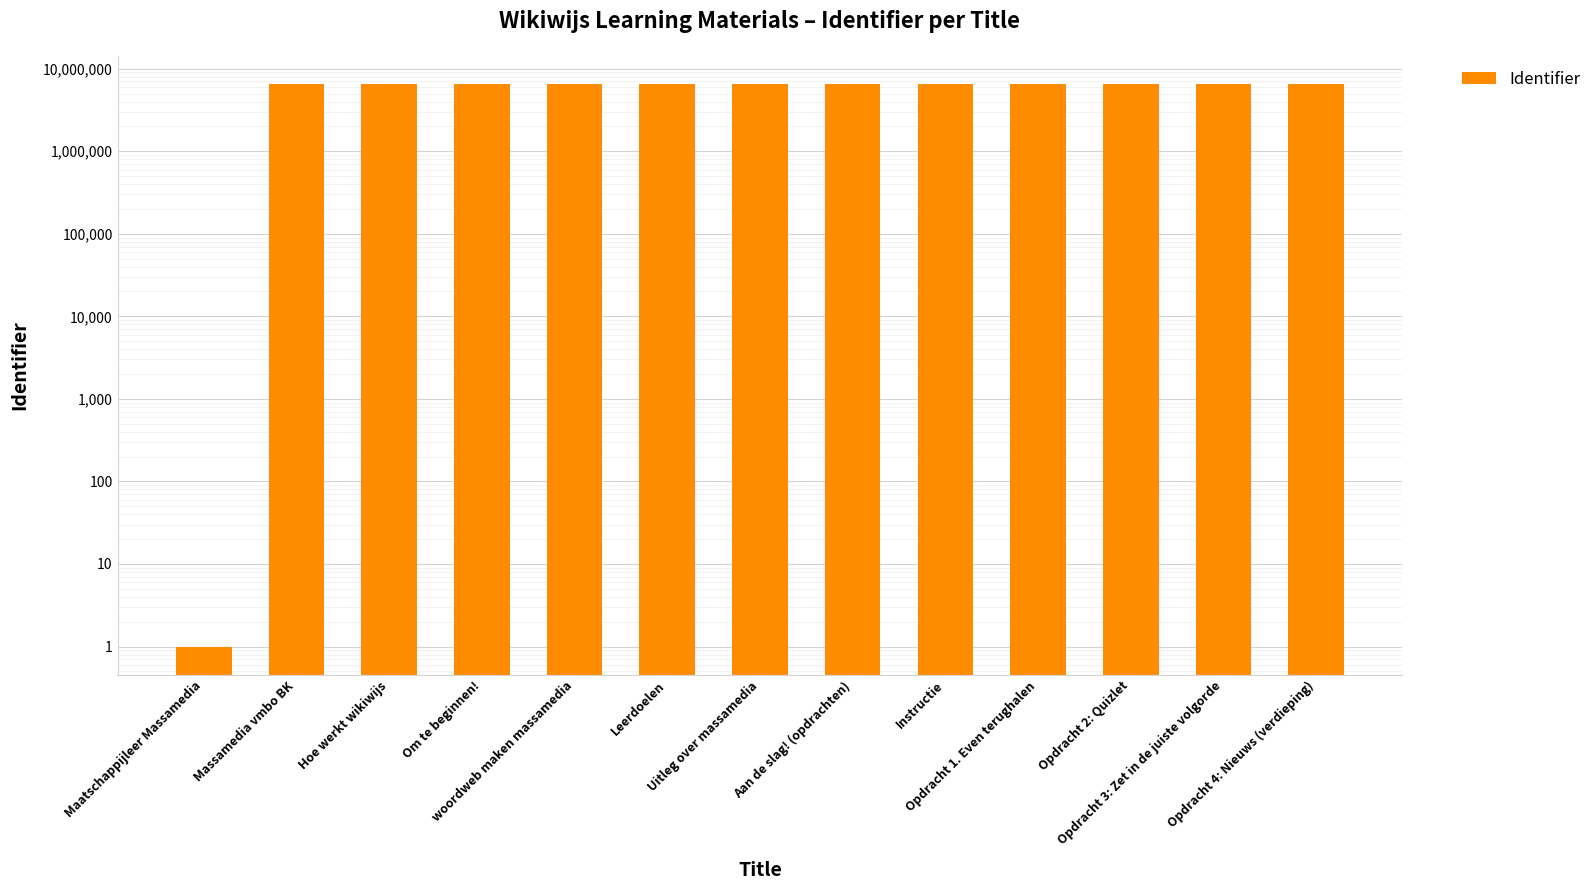

What is the maximum value shown in the chart?

6536267